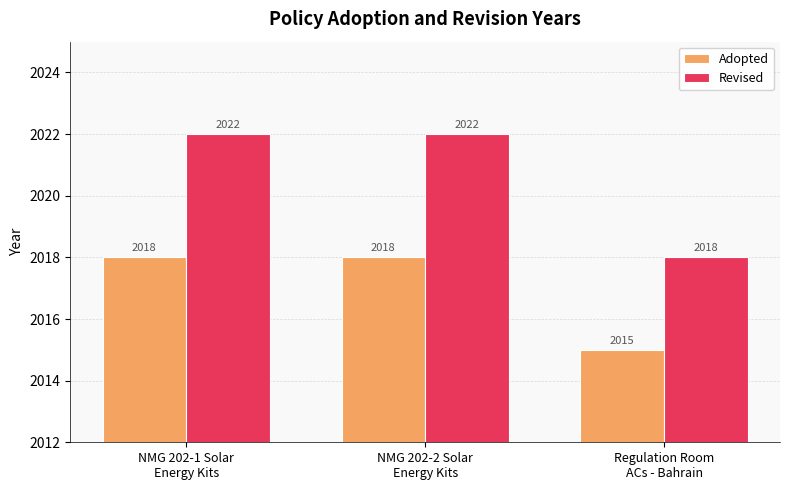

What is the difference between the highest and lowest values at NMG 202-2 Solar
Energy Kits?

4